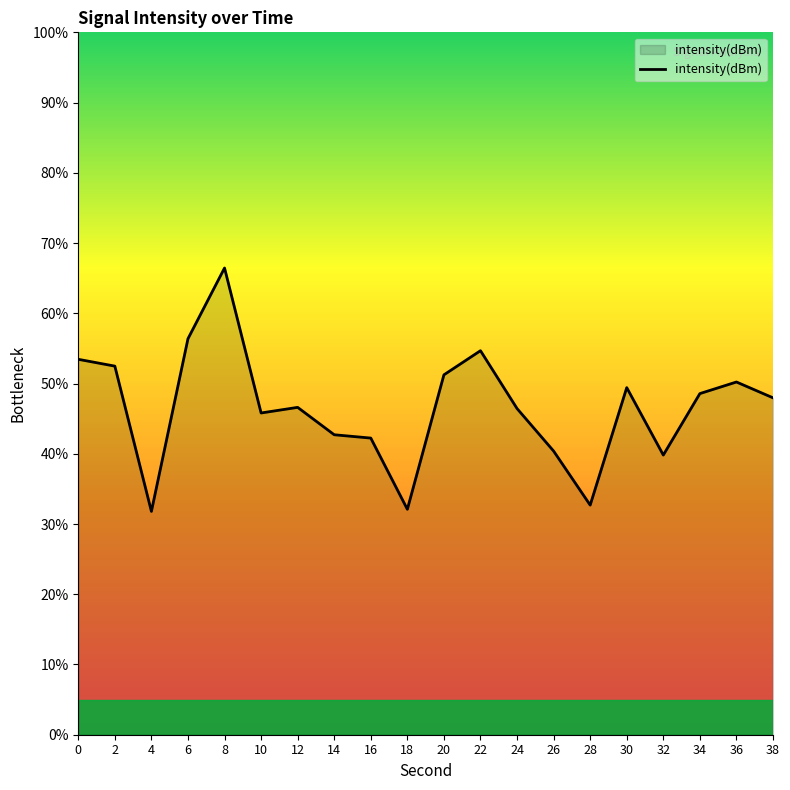

What is the difference between the second highest and minimum values?

24.6